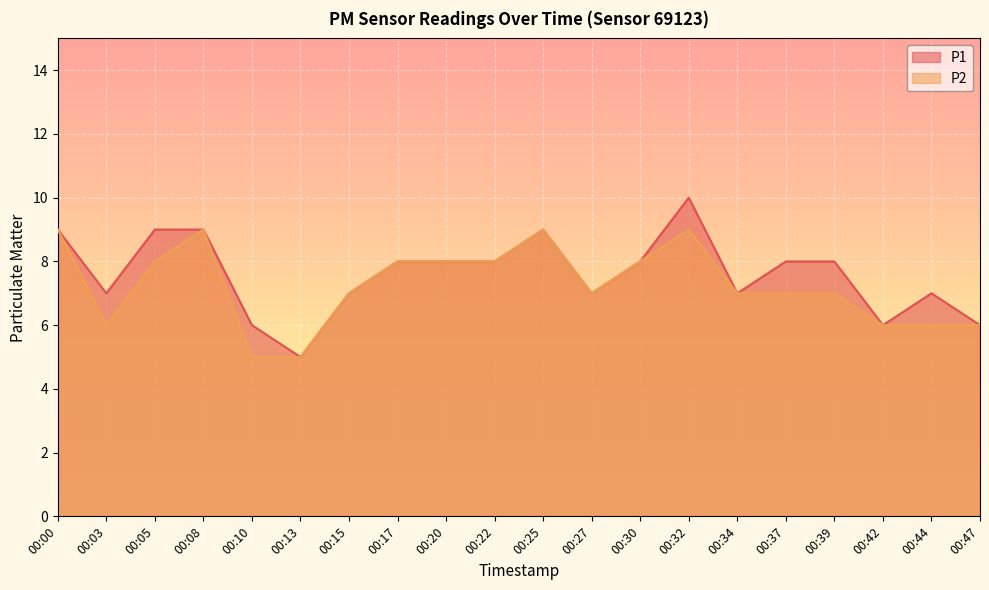

The P1 series shows 4 at 00:20. True or false?

False